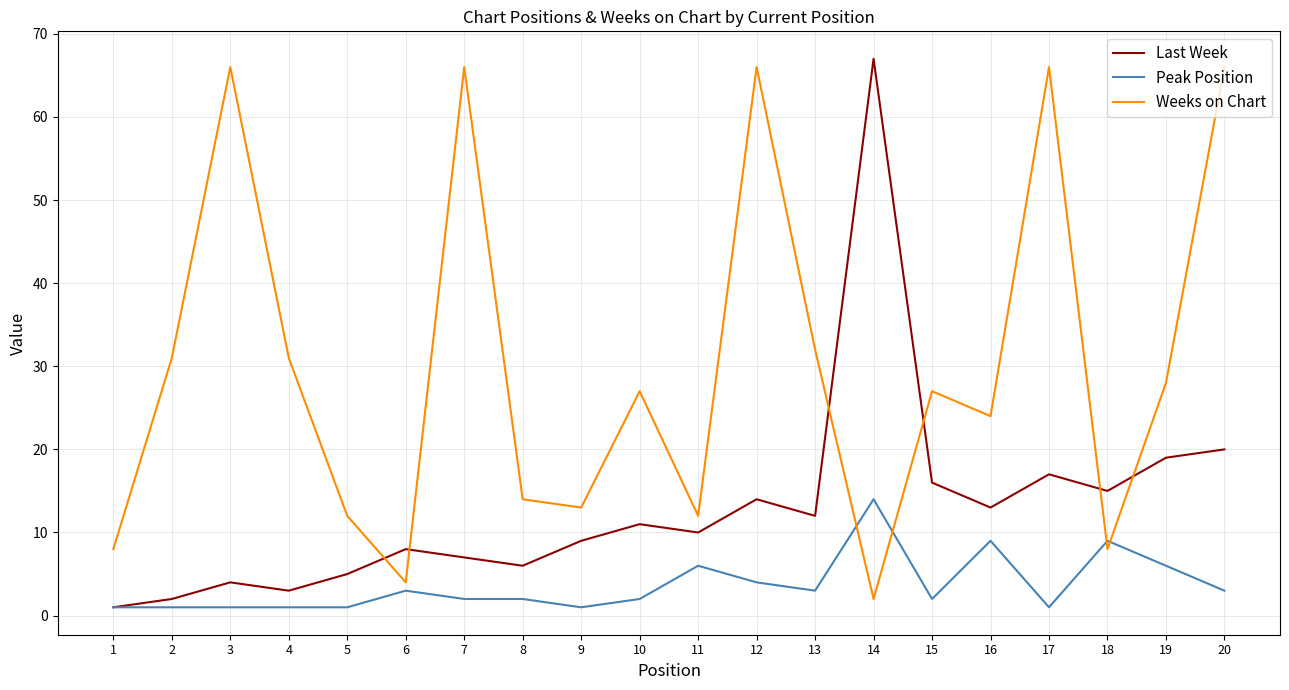

Reading right to left, extract all data points from this chart.

Last Week: 20=20	19=19	18=15	17=17	16=13	15=16	14=67	13=12	12=14	11=10	10=11	9=9	8=6	7=7	6=8	5=5	4=3	3=4	2=2	1=1
Peak Position: 20=3	19=6	18=9	17=1	16=9	15=2	14=14	13=3	12=4	11=6	10=2	9=1	8=2	7=2	6=3	5=1	4=1	3=1	2=1	1=1
Weeks on Chart: 20=66	19=28	18=8	17=66	16=24	15=27	14=2	13=32	12=66	11=12	10=27	9=13	8=14	7=66	6=4	5=12	4=31	3=66	2=31	1=8